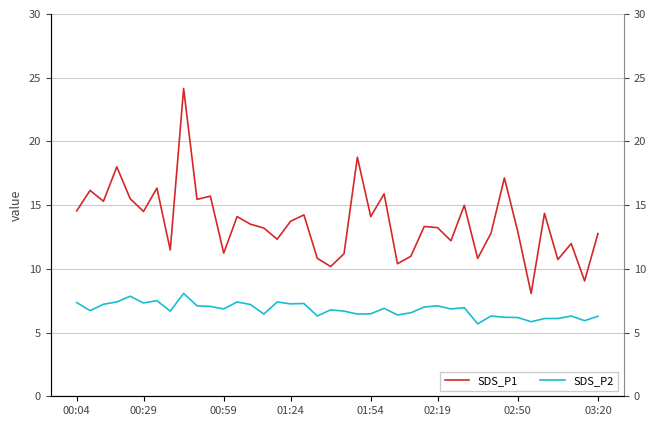

Does the chart display data point markers on the line(s)?

No